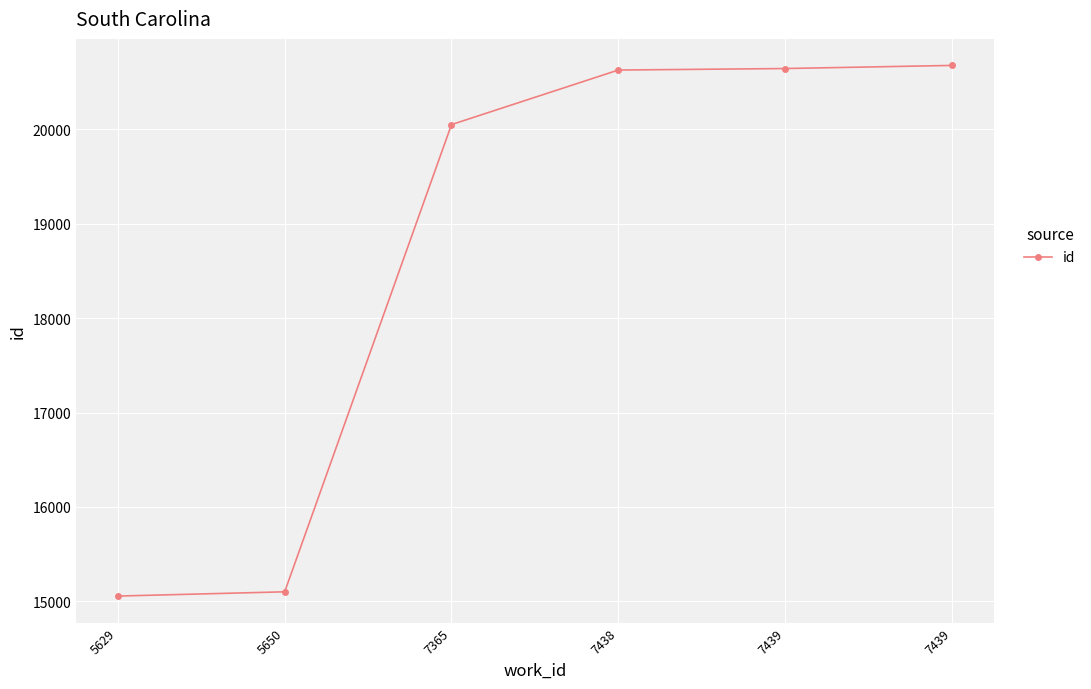

The chart shows a value of 33642 at 7438. True or false?

False